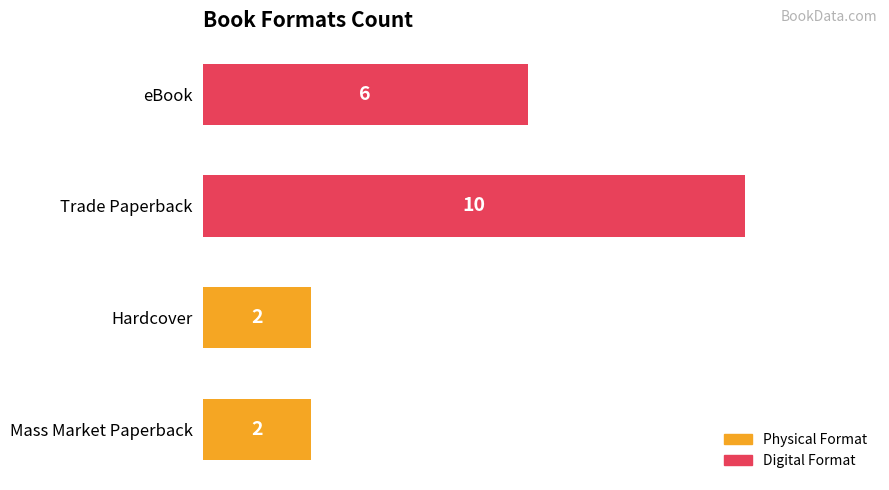

What is the ratio of the value at eBook to the value at Hardcover?

3.0